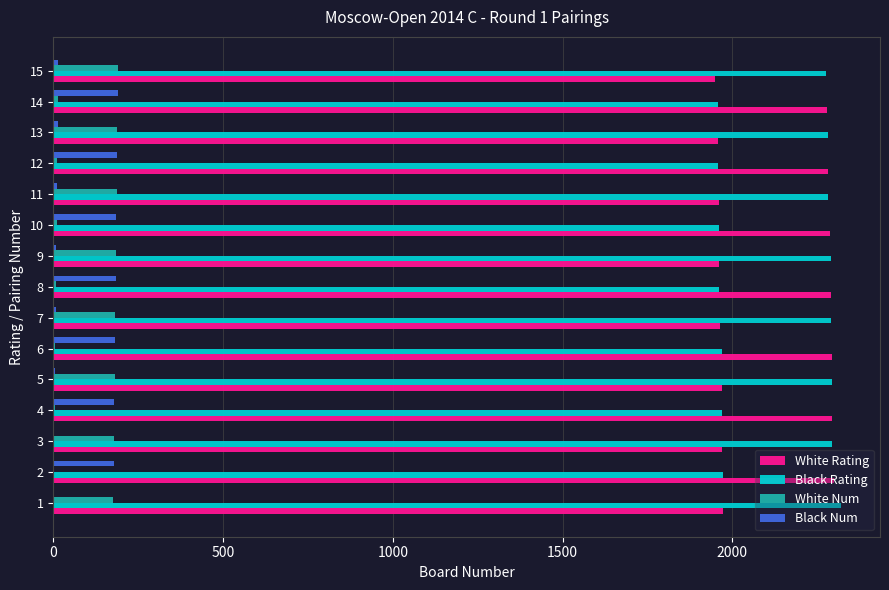

What is the greatest value displayed?

2319